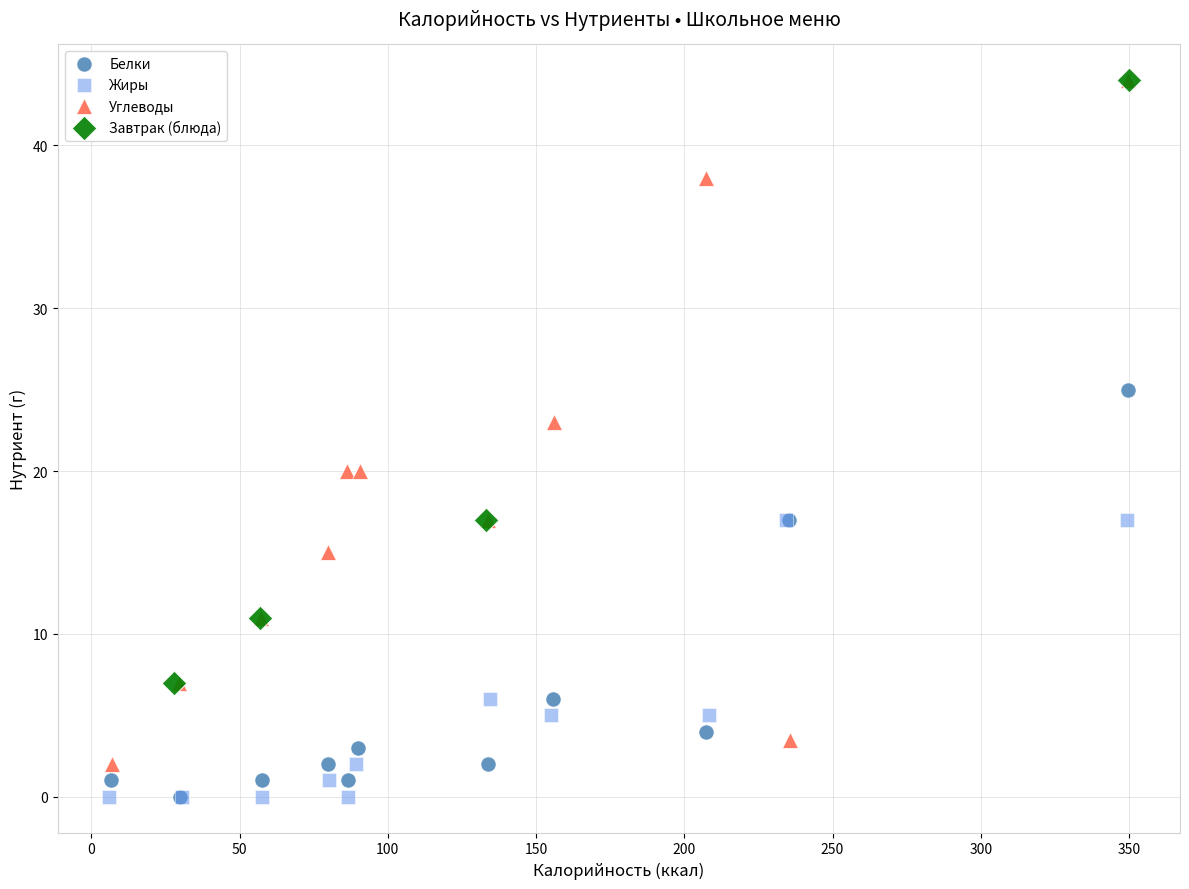

Which series has the largest Y range (max minus min)?

Углеводы